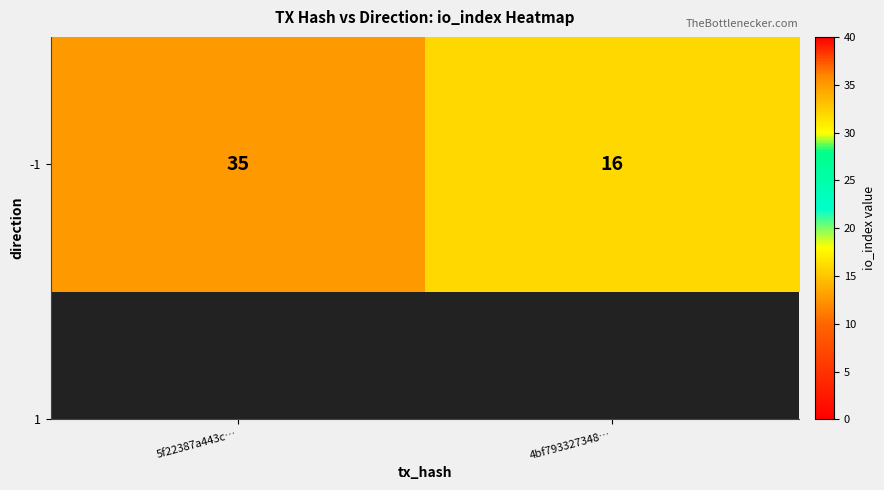

Is it true that the value at 5f22387a443c… is 20?

False